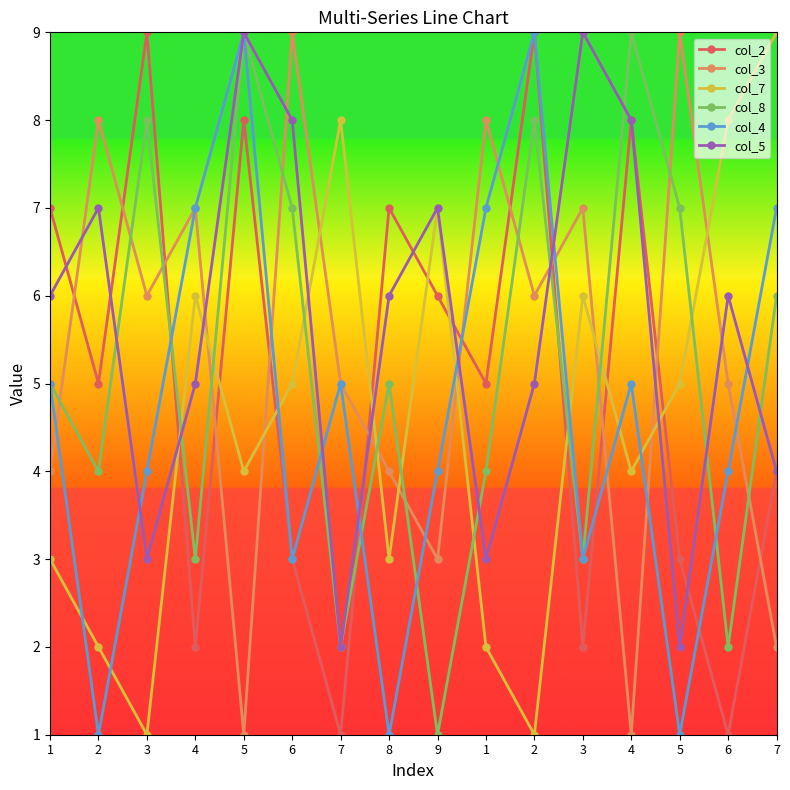

Where do col_4 and col_2 first cross each other?

3 and 4